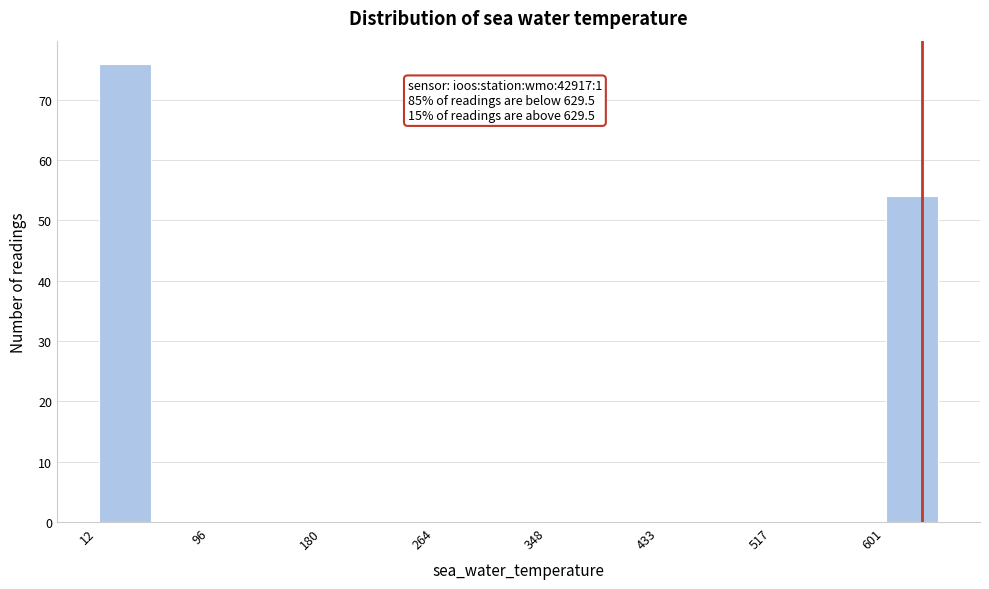

Which range on the x-axis has the tallest bar?

10 to 50